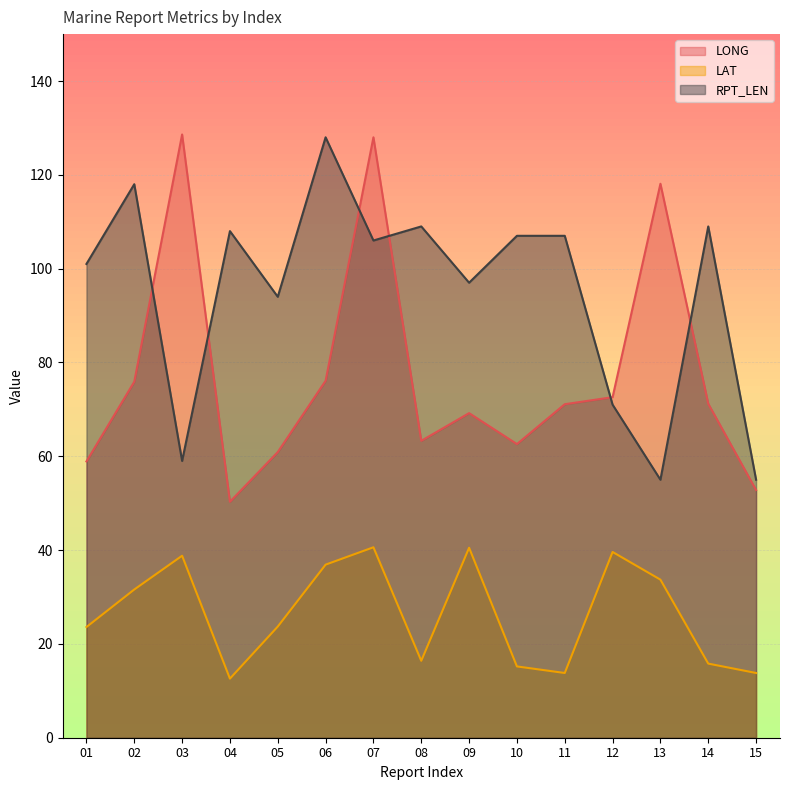

How many distinct data groups are displayed?

3